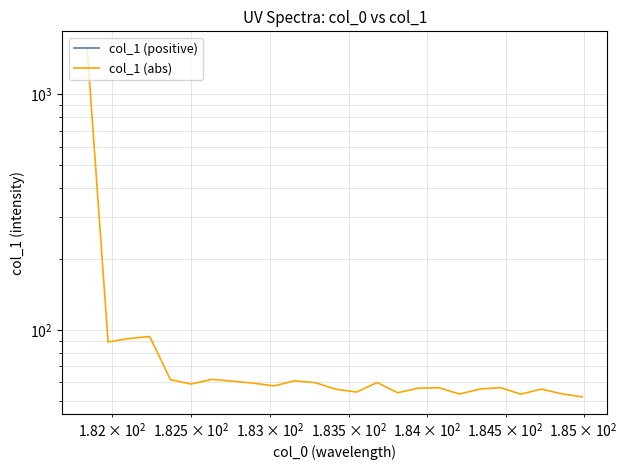

The value at $\mathdefault{10^{4}}$ is 147.8. True or false?

False